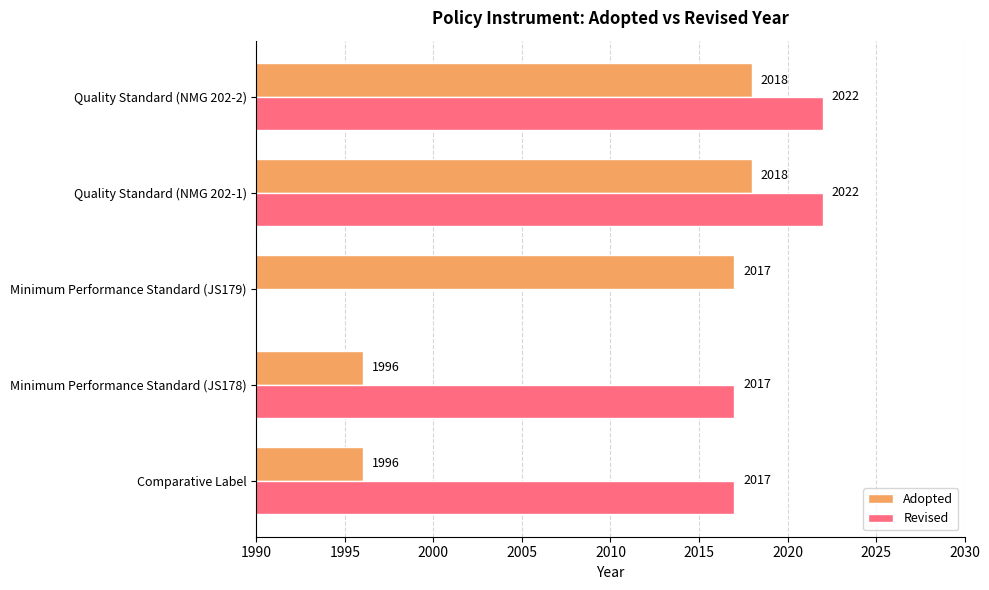

What is the value of the 5th bar from the left?

2018